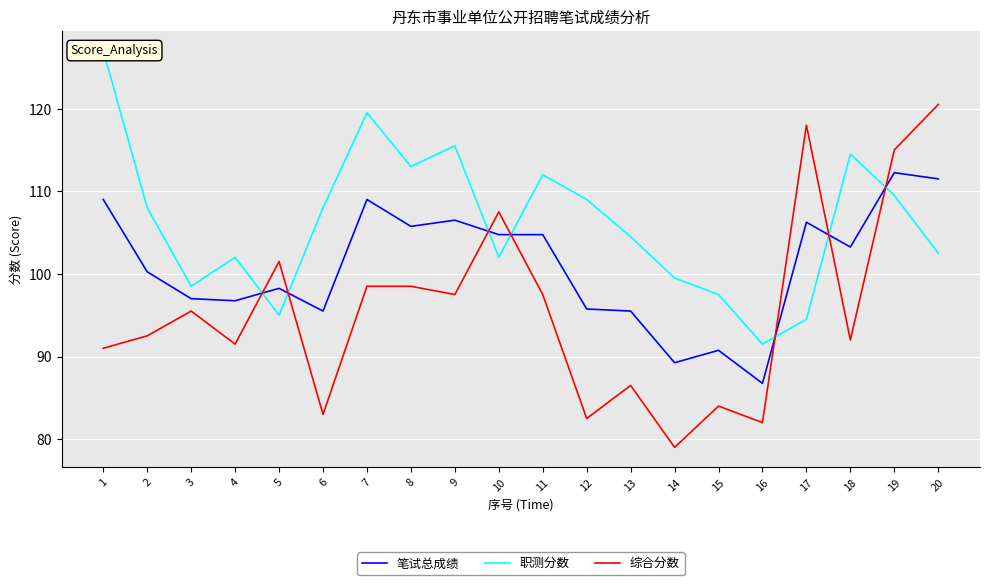

What is the maximum value for 职测分数?

127.0